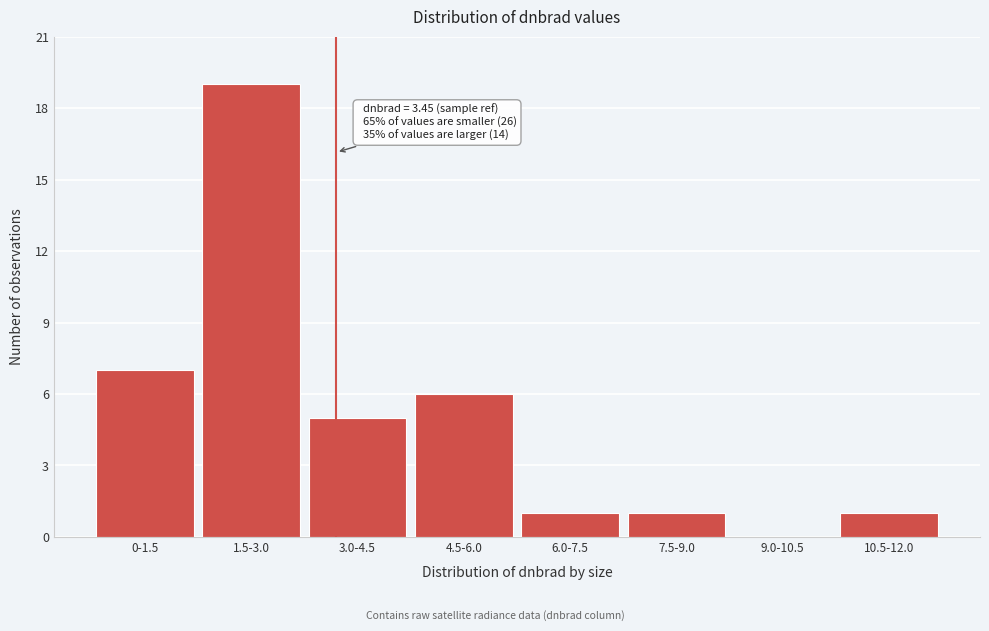

Reading left to right, extract all data points from this chart.

0-1.5=7	1.5-3.0=19	3.0-4.5=5	4.5-6.0=6	6.0-7.5=1	7.5-9.0=1	9.0-10.5=0	10.5-12.0=1